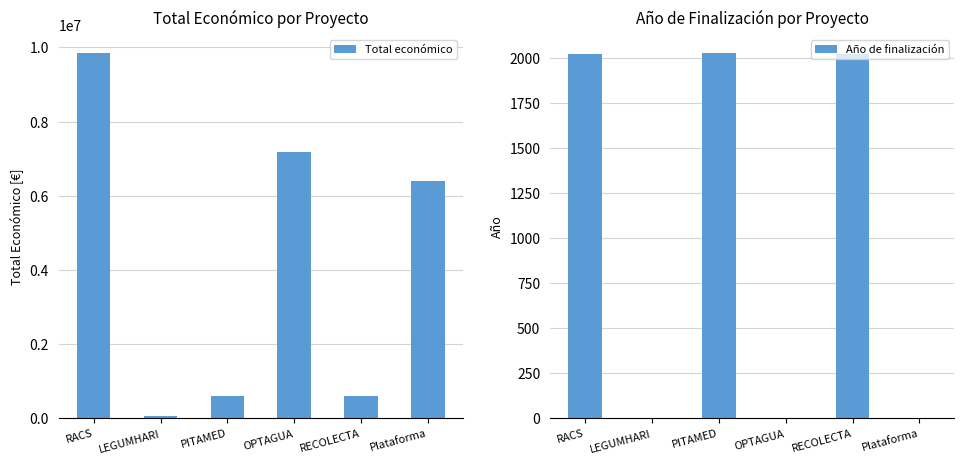

Reading right to left, list all the values displayed in this chart.

Total económico: 6401275	593991	7187653	610889	57500	9847932
Año de finalización: 0	2021	0	2027	0	2020